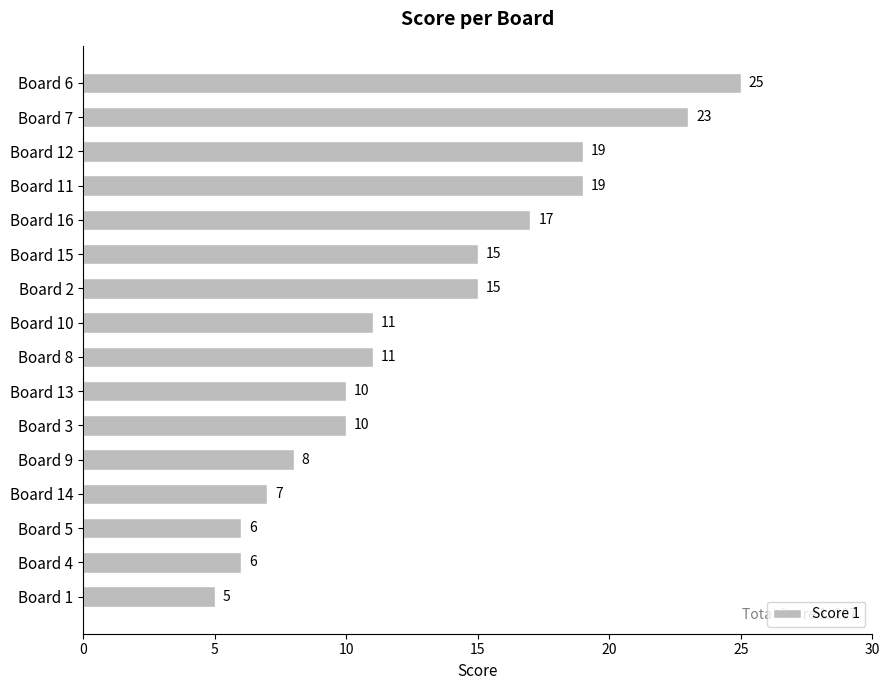

Which label corresponds to the smallest value in the chart?

Board 1